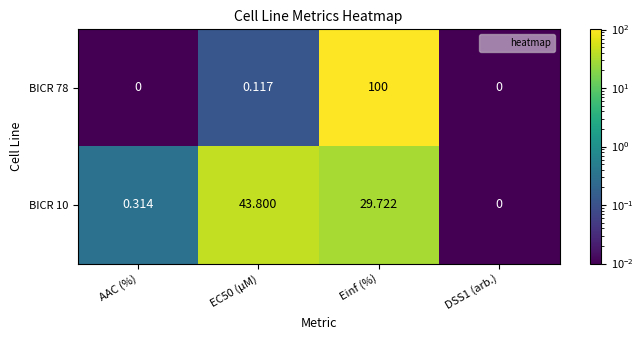

At which label is BICR 10 closest to 21?

Einf (%)